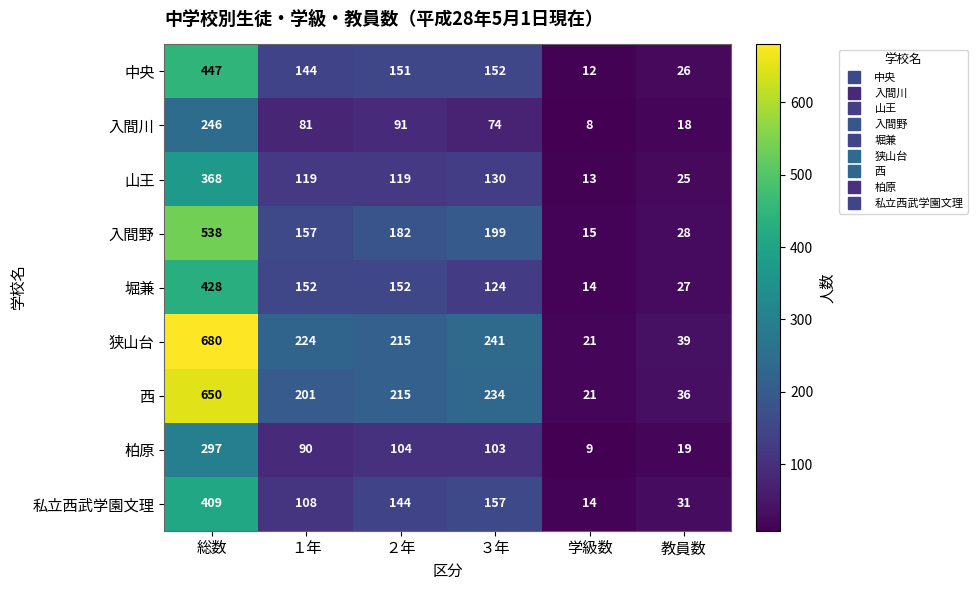

What is the difference between the maximum and minimum values in the 堀兼 series?

414